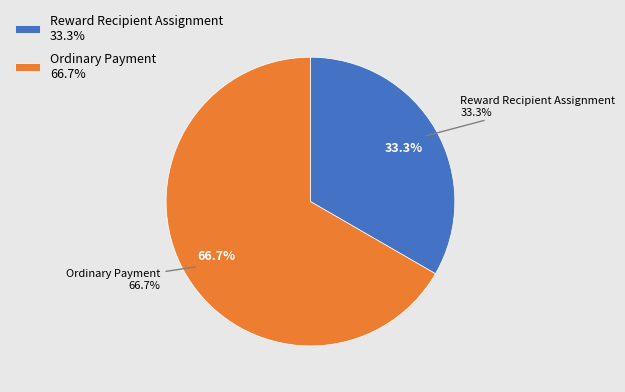

Which category has the smallest portion of the pie?

Reward Recipient Assignment